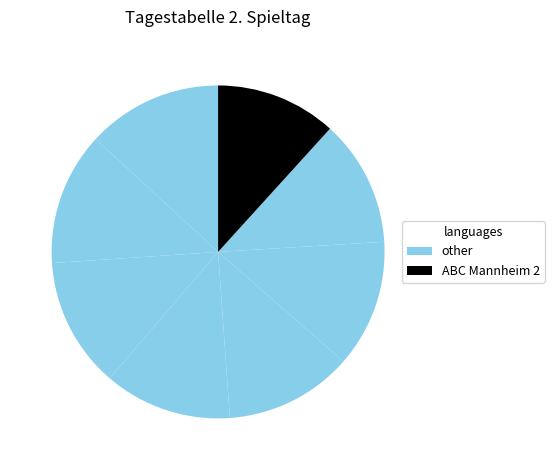

How many slices are in this pie chart?

8